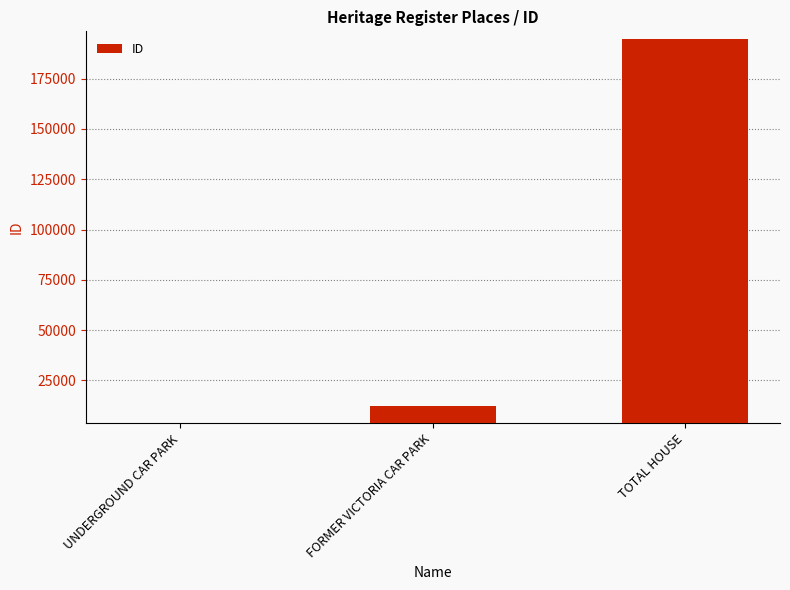

What is the ratio of the value at UNDERGROUND CAR PARK to the value at FORMER VICTORIA CAR PARK?

0.3